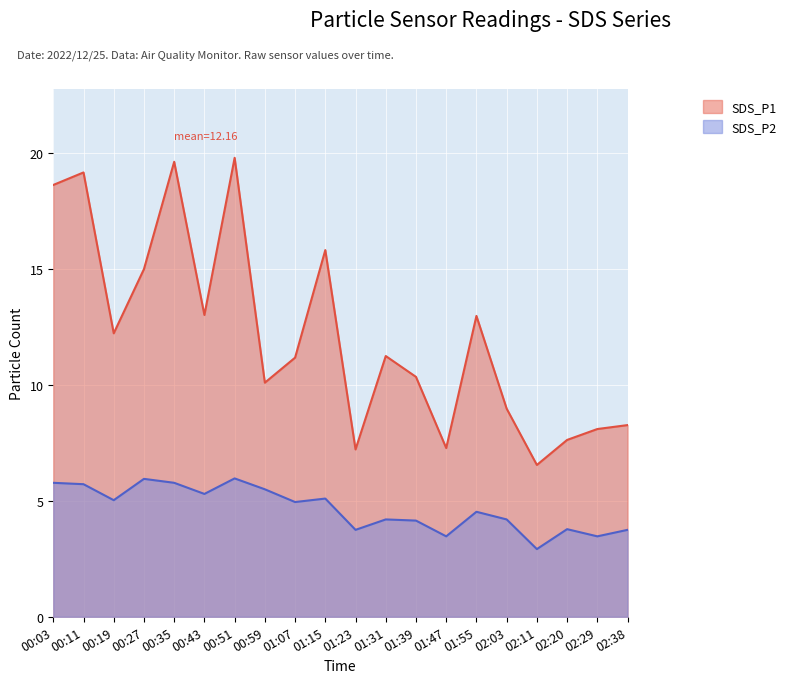

True or false: SDS_P2 has a value of 9.6 at 00:35.

False